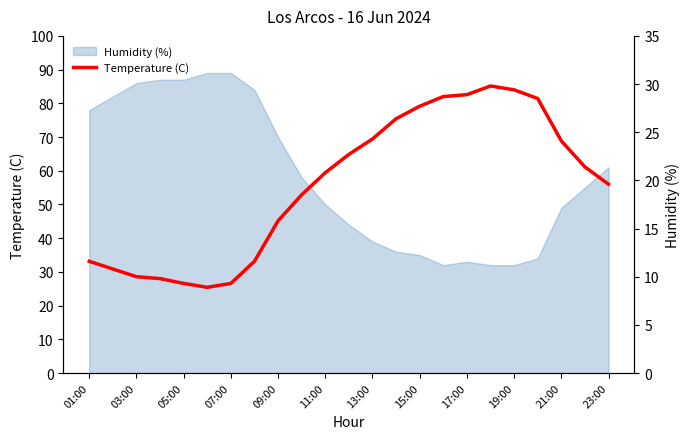

Between 19 and 07:00, which is larger?

19